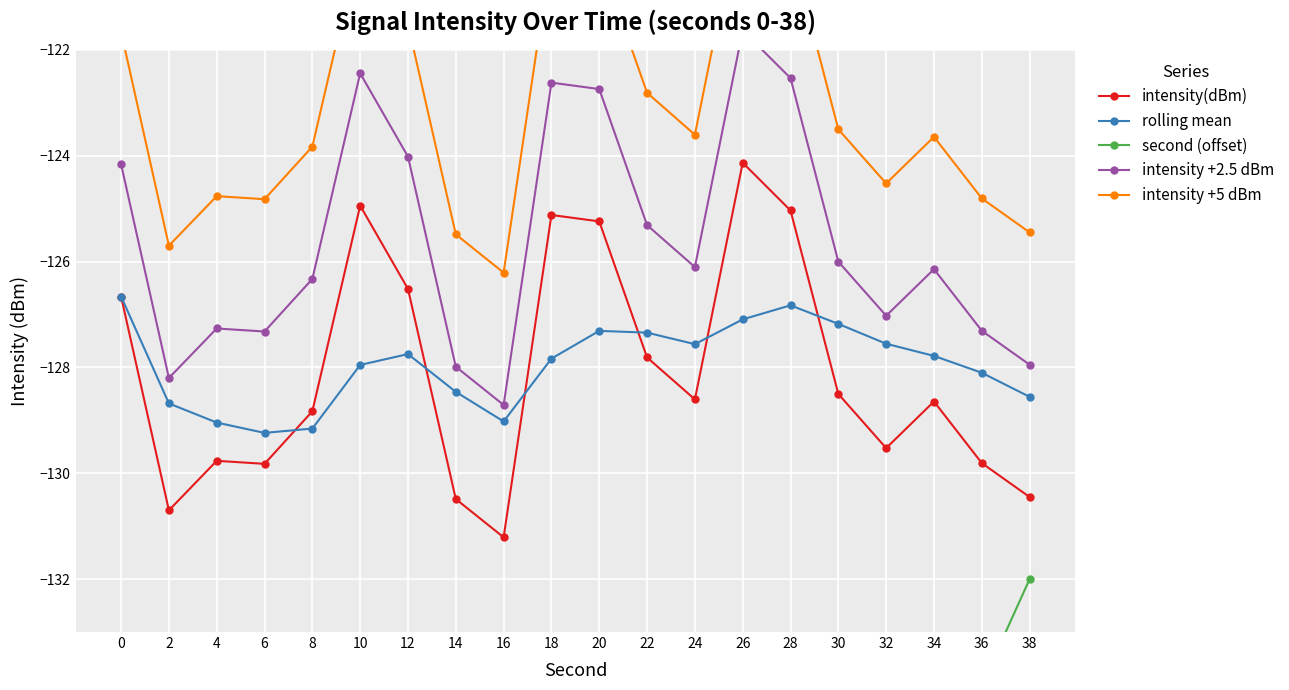

How many interior local valleys does the intensity(dBm) series have?

5